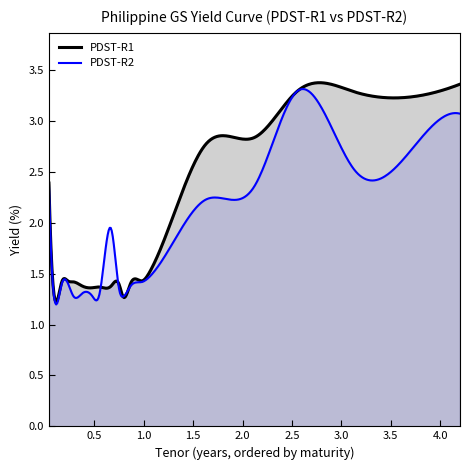

Between which two adjacent categories do PDST-R2 and PDST-R1 first intersect?

7 and 8